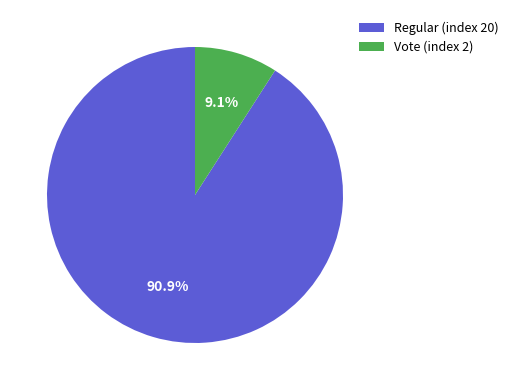

The Vote (index 2) slice represents 9% of the pie. True or false?

True